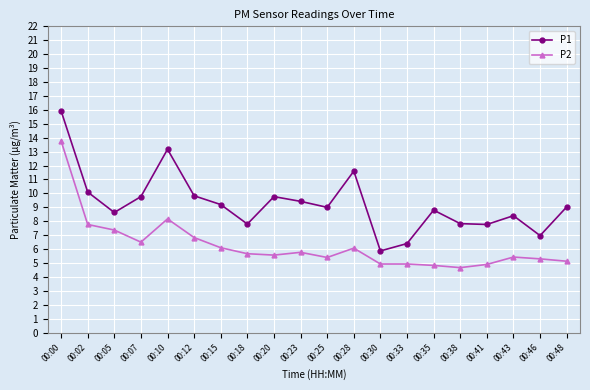

At which label does P2 first exceed 5?

00:00